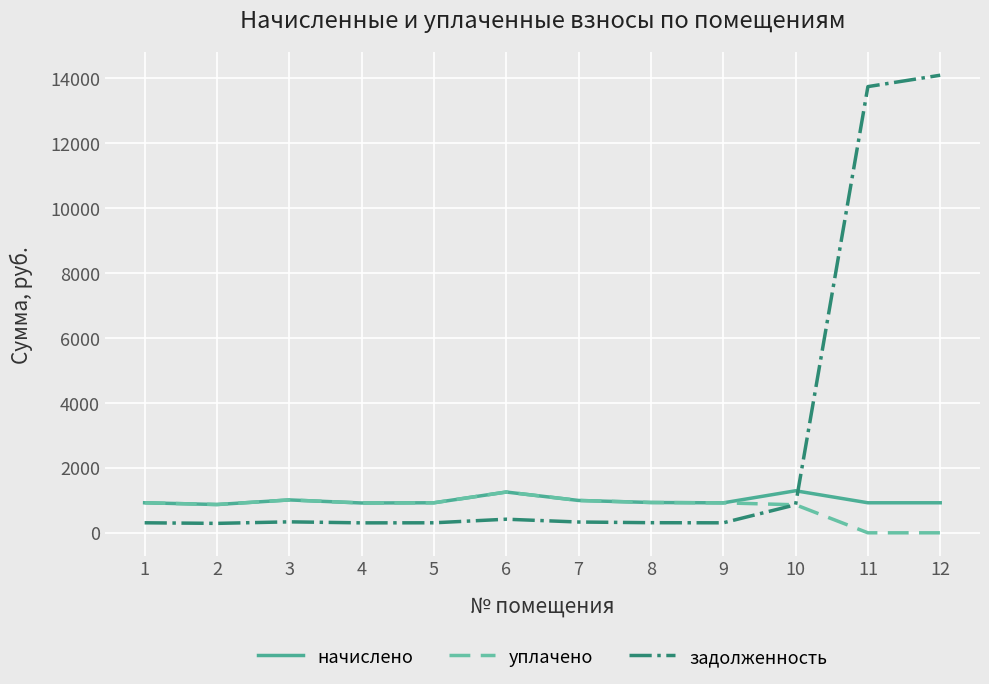

The value of уплачено at 1 is 924.5. True or false?

True